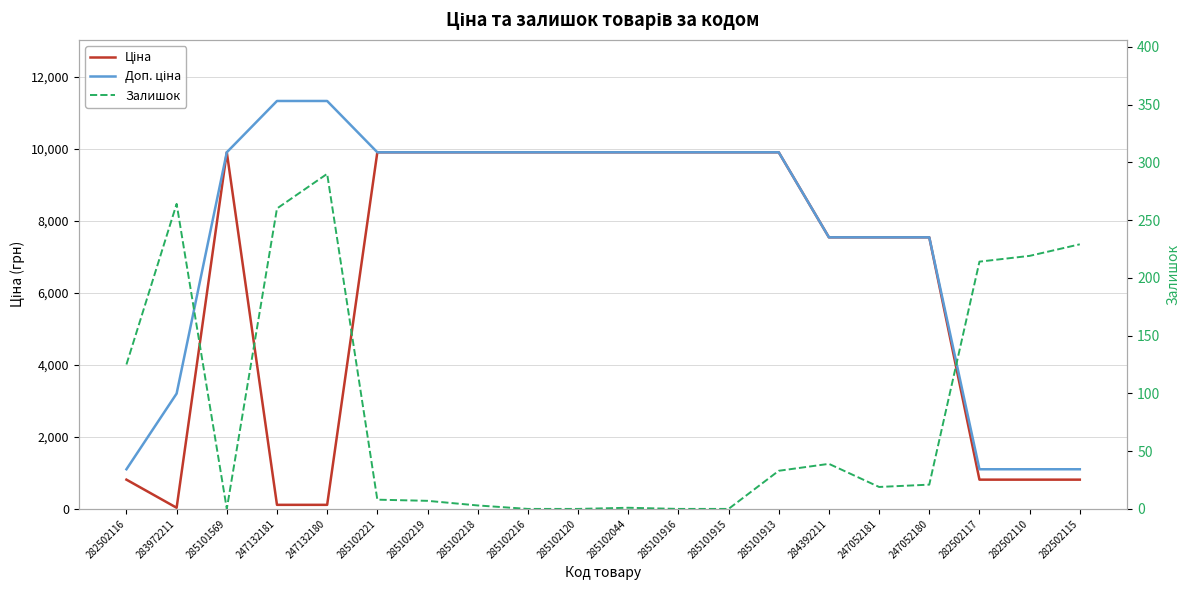

What is the difference between the highest and lowest values at 282502110?

882.8